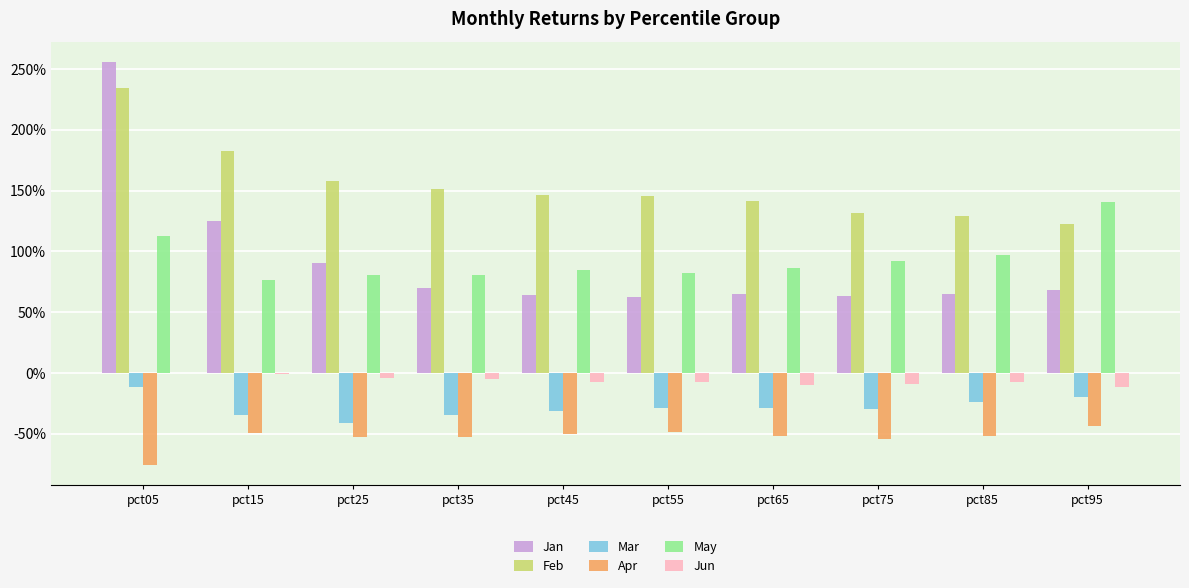

What is the sum of all Jan values?

9.3